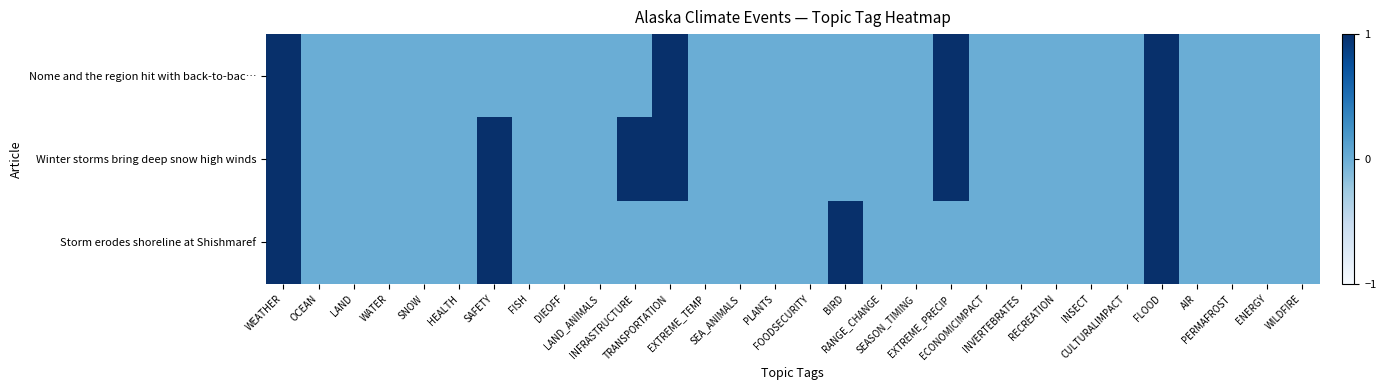

Reading right to left, list all the values displayed in this chart.

Nome and the region hit with back-to-bac…: WILDFIRE=0	ENERGY=0	PERMAFROST=0	AIR=0	FLOOD=1	CULTURALIMPACT=0	INSECT=0	RECREATION=0	INVERTEBRATES=0	ECONOMICIMPACT=0	EXTREME_PRECIP=1	SEASON_TIMING=0	RANGE_CHANGE=0	BIRD=0	FOODSECURITY=0	PLANTS=0	SEA_ANIMALS=0	EXTREME_TEMP=0	TRANSPORTATION=1	INFRASTRUCTURE=0	LAND_ANIMALS=0	DIEOFF=0	FISH=0	SAFETY=0	HEALTH=0	SNOW=0	WATER=0	LAND=0	OCEAN=0	WEATHER=1
Winter storms bring deep snow high winds: WILDFIRE=0	ENERGY=0	PERMAFROST=0	AIR=0	FLOOD=1	CULTURALIMPACT=0	INSECT=0	RECREATION=0	INVERTEBRATES=0	ECONOMICIMPACT=0	EXTREME_PRECIP=1	SEASON_TIMING=0	RANGE_CHANGE=0	BIRD=0	FOODSECURITY=0	PLANTS=0	SEA_ANIMALS=0	EXTREME_TEMP=0	TRANSPORTATION=1	INFRASTRUCTURE=1	LAND_ANIMALS=0	DIEOFF=0	FISH=0	SAFETY=1	HEALTH=0	SNOW=0	WATER=0	LAND=0	OCEAN=0	WEATHER=1
Storm erodes shoreline at Shishmaref: WILDFIRE=0	ENERGY=0	PERMAFROST=0	AIR=0	FLOOD=1	CULTURALIMPACT=0	INSECT=0	RECREATION=0	INVERTEBRATES=0	ECONOMICIMPACT=0	EXTREME_PRECIP=0	SEASON_TIMING=0	RANGE_CHANGE=0	BIRD=1	FOODSECURITY=0	PLANTS=0	SEA_ANIMALS=0	EXTREME_TEMP=0	TRANSPORTATION=0	INFRASTRUCTURE=0	LAND_ANIMALS=0	DIEOFF=0	FISH=0	SAFETY=1	HEALTH=0	SNOW=0	WATER=0	LAND=0	OCEAN=0	WEATHER=1